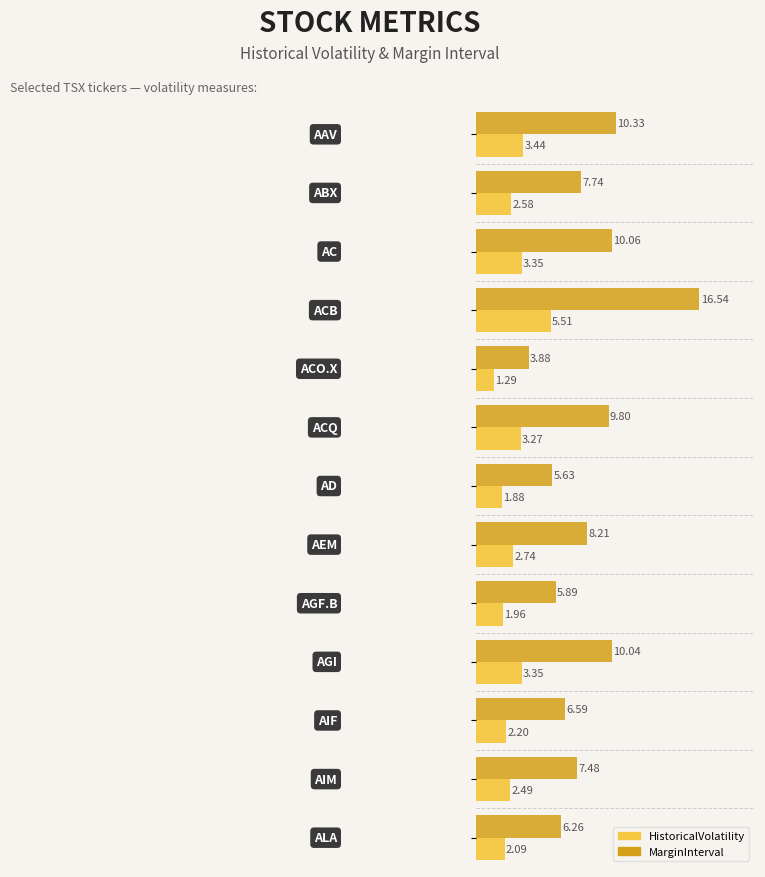

Which series has the largest total across all categories?

MarginInterval